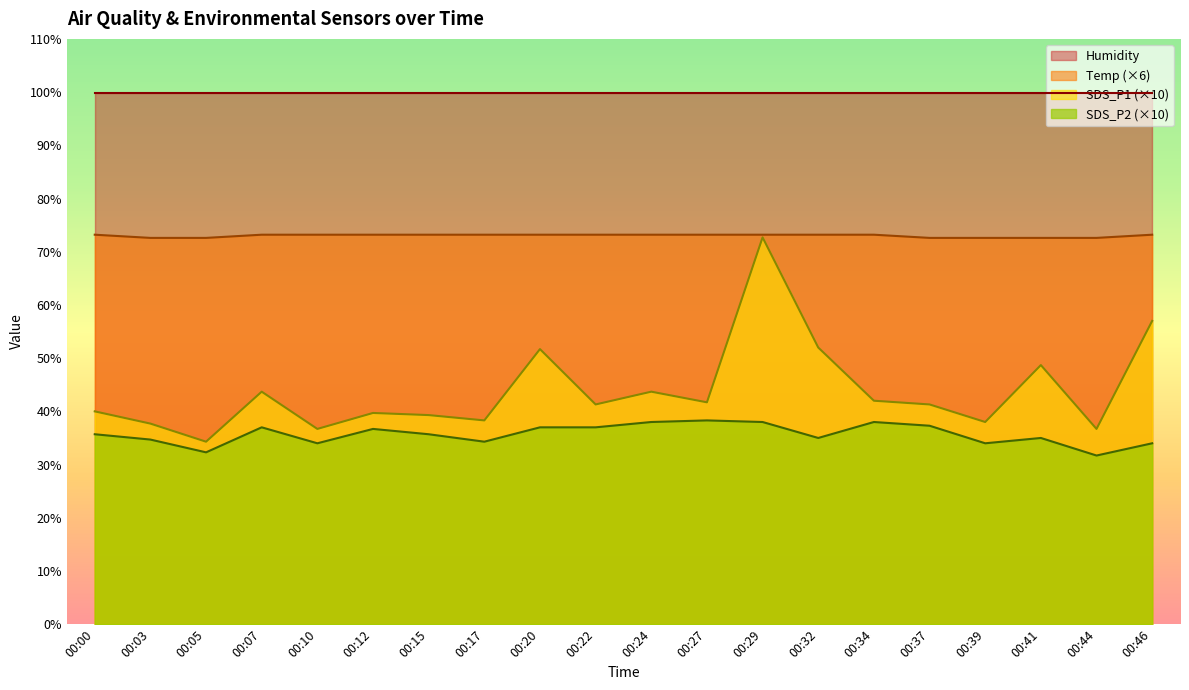

The value of SDS_P2 at 00:29 is 38.0. True or false?

True